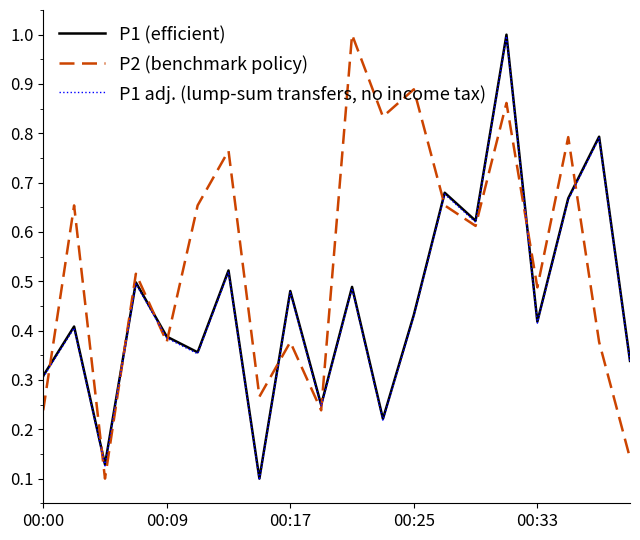

Which series ends up on top after the final intersection of P1 (efficient) and P2 (benchmark policy)?

P1 (efficient)